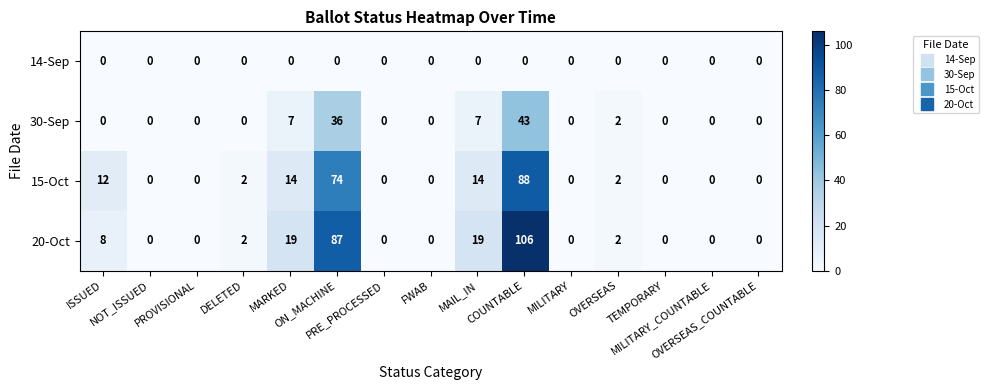

Between ISSUED and TEMPORARY, which series saw the biggest shift?

15-Oct